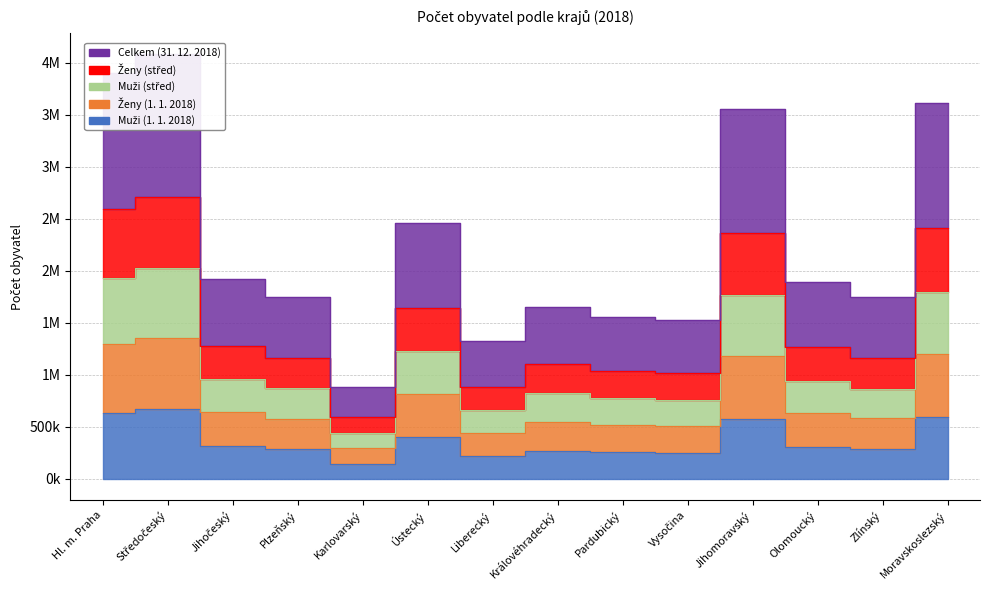

What is the label of the 7th point from the right?

Královéhradecký